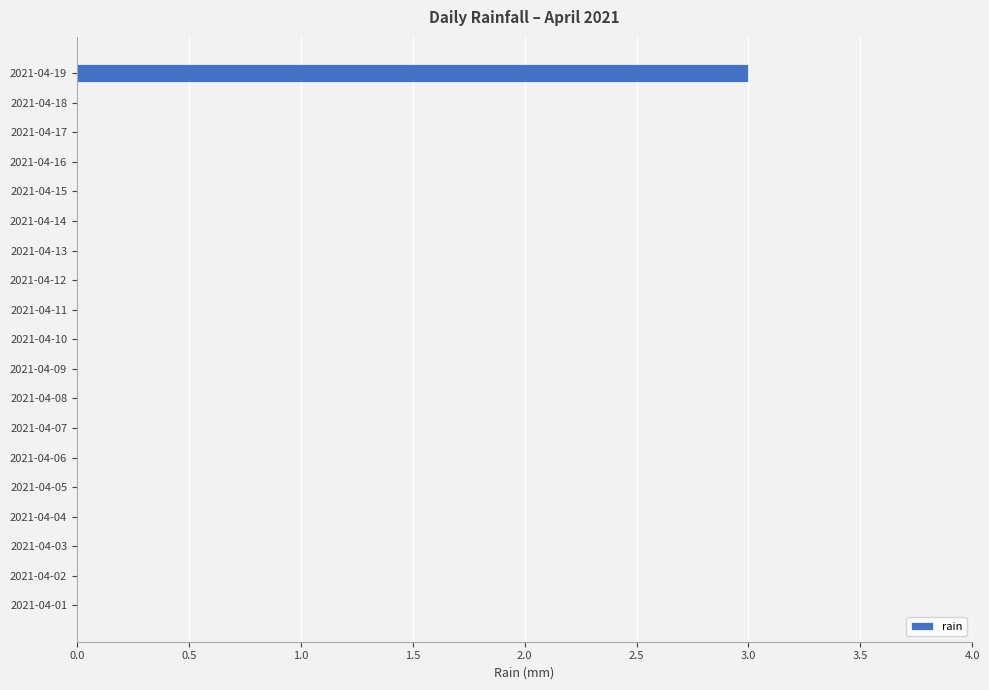

At which category does the chart reach its peak across all series?

2021-04-19